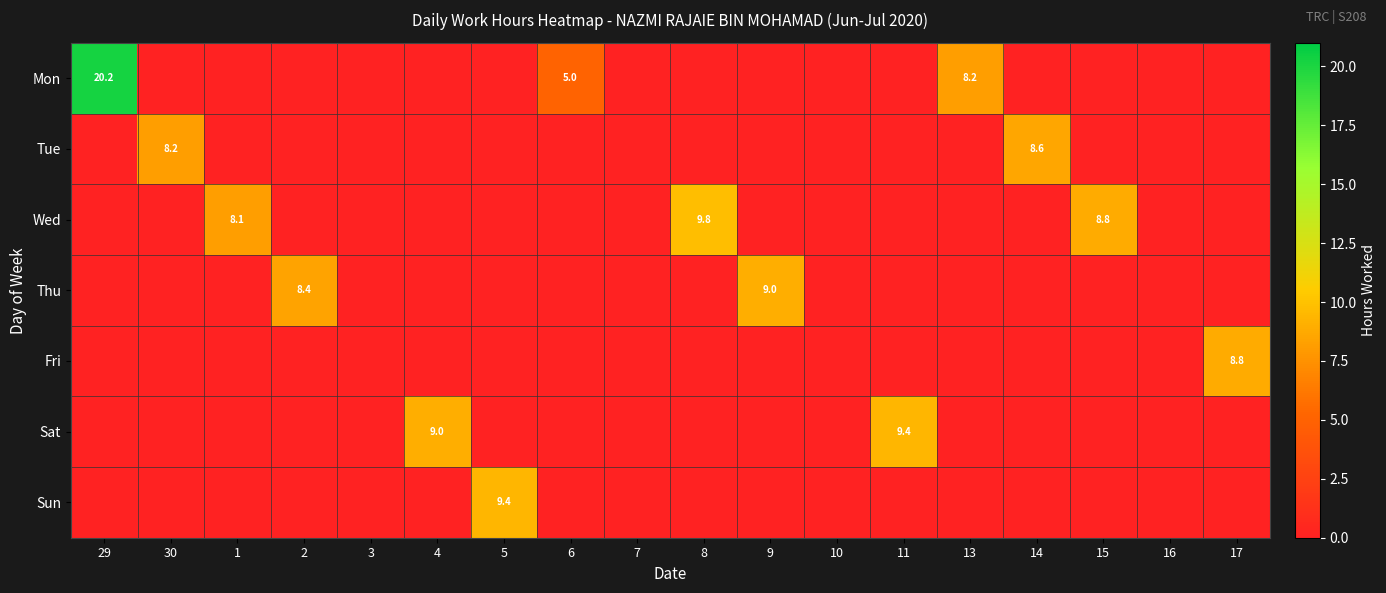

True or false: Mon has a value of 20.2 at 29.

True